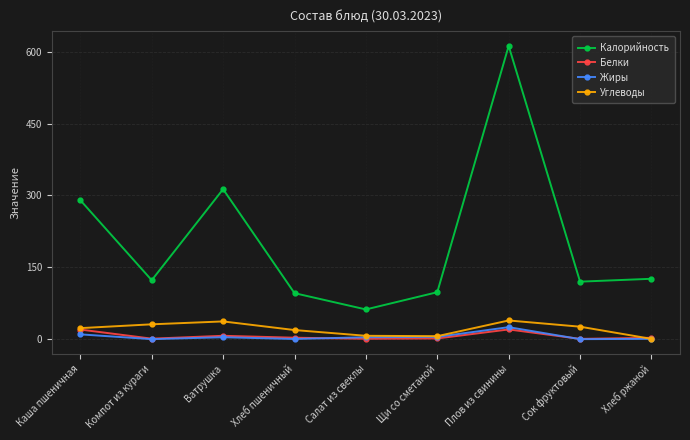

What value does the Белки series have at Щи со сметаной?

1.5